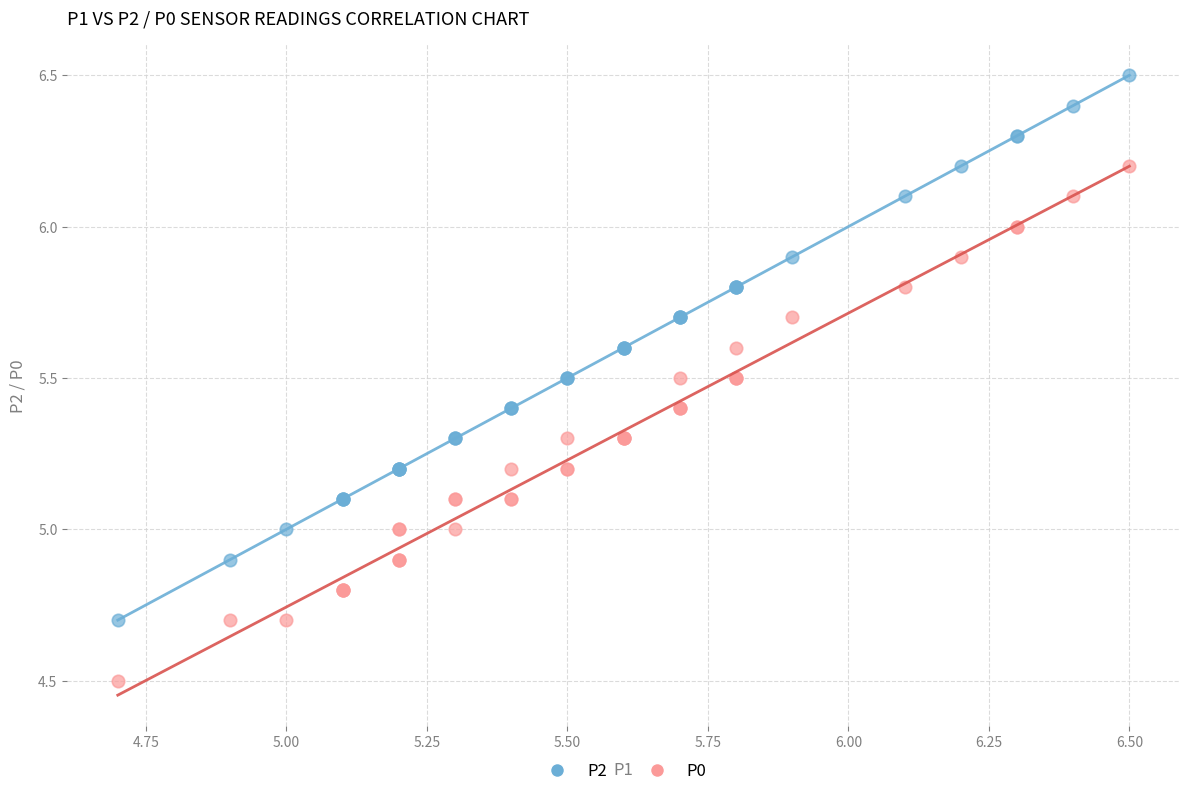

Which series has the widest spread of Y values?

P2